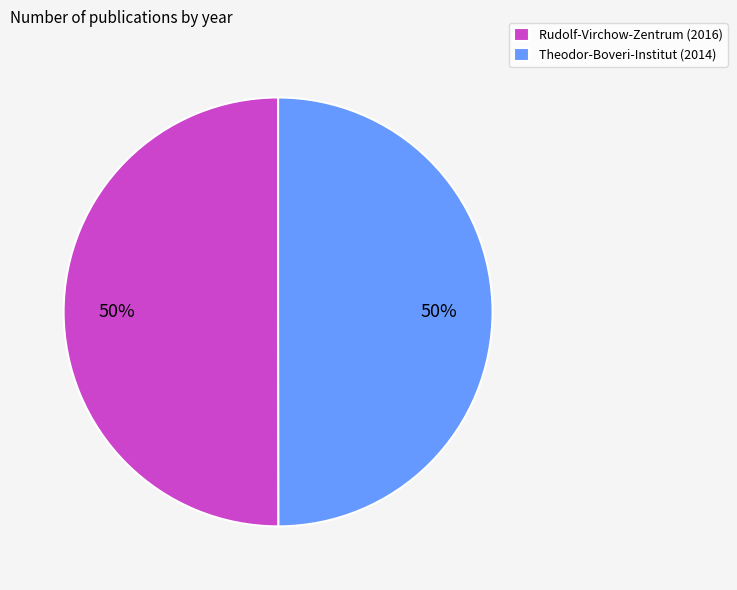

Approximately how many times larger is the value at Rudolf-Virchow-Zentrum (2016) compared to Theodor-Boveri-Institut (2014)?

1.0